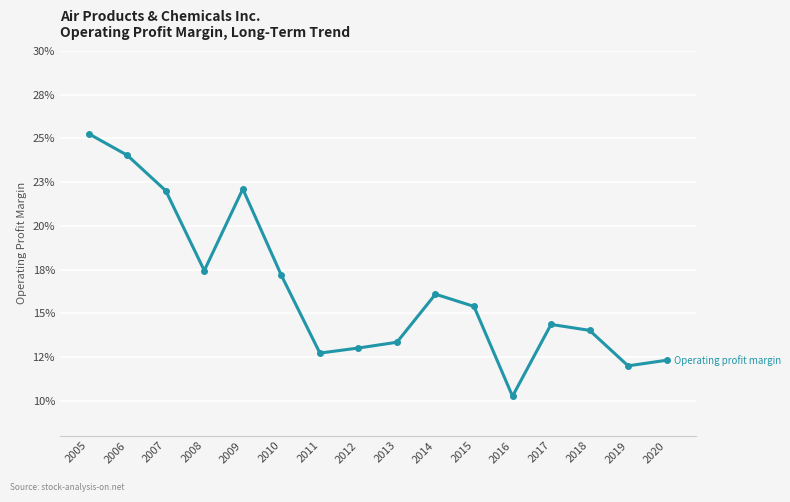

Does the chart have visible grid lines?

Yes